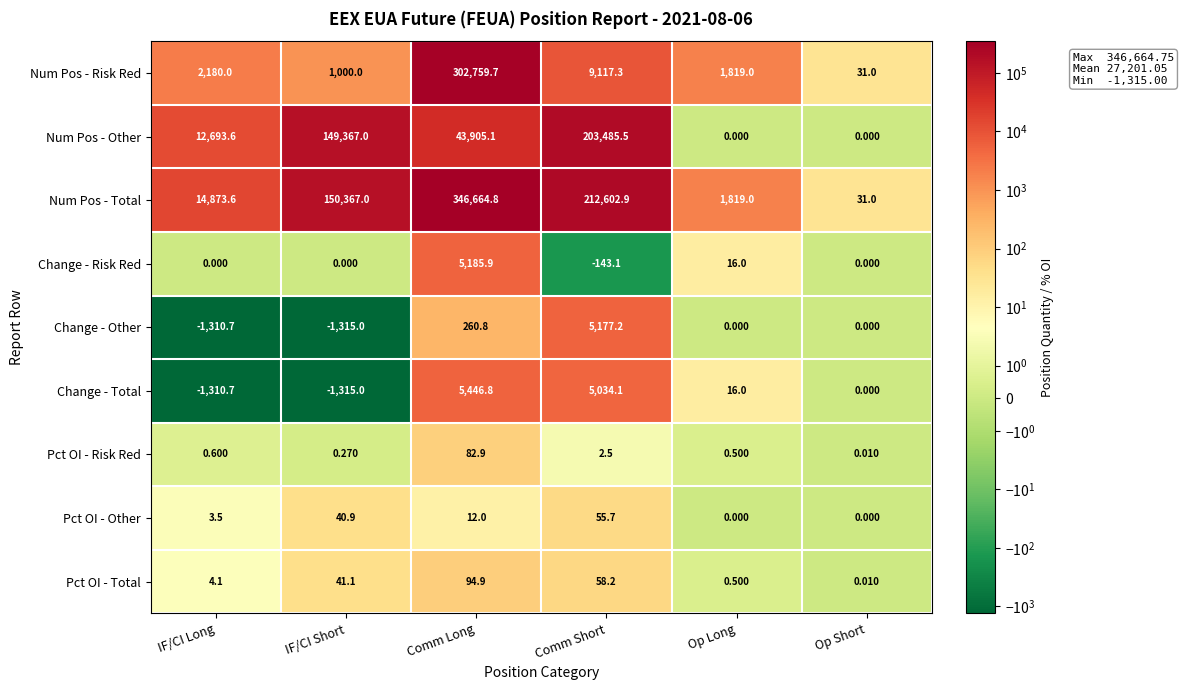

Which series has the largest range (max minus min)?

Num Pos - Total